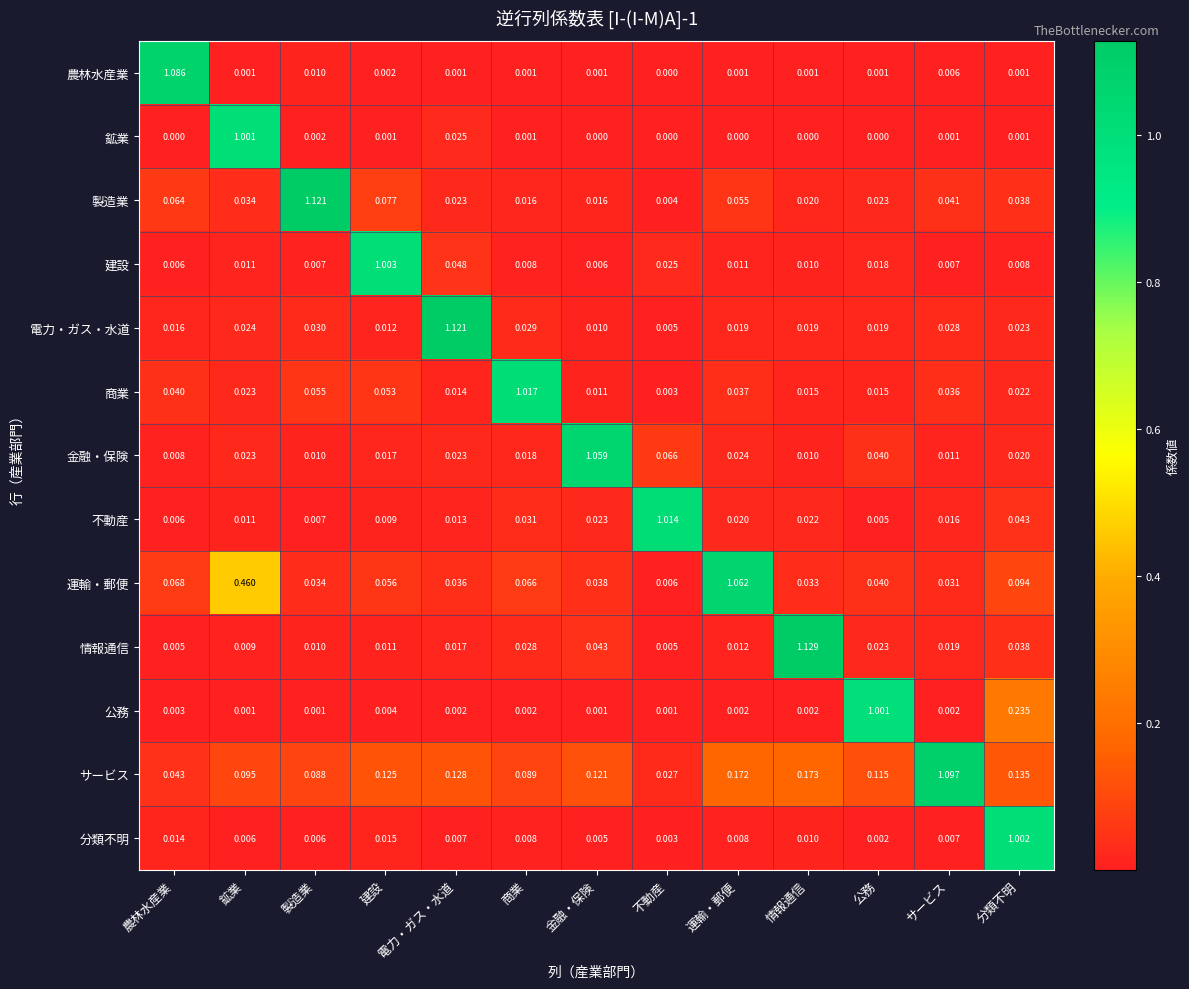

At which label is 運輸・郵便 closest to 0?

不動産